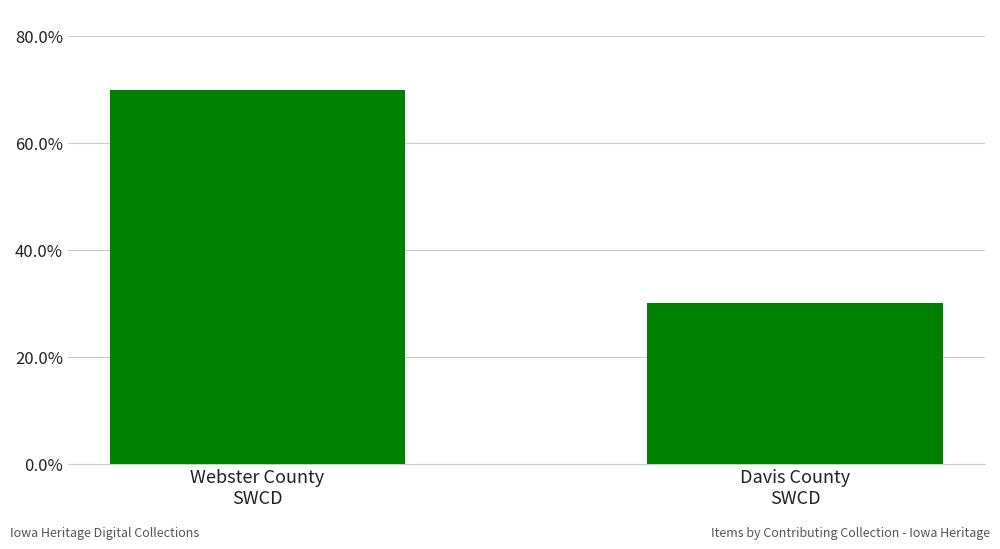

What is the minimum value shown in the chart?

0.3